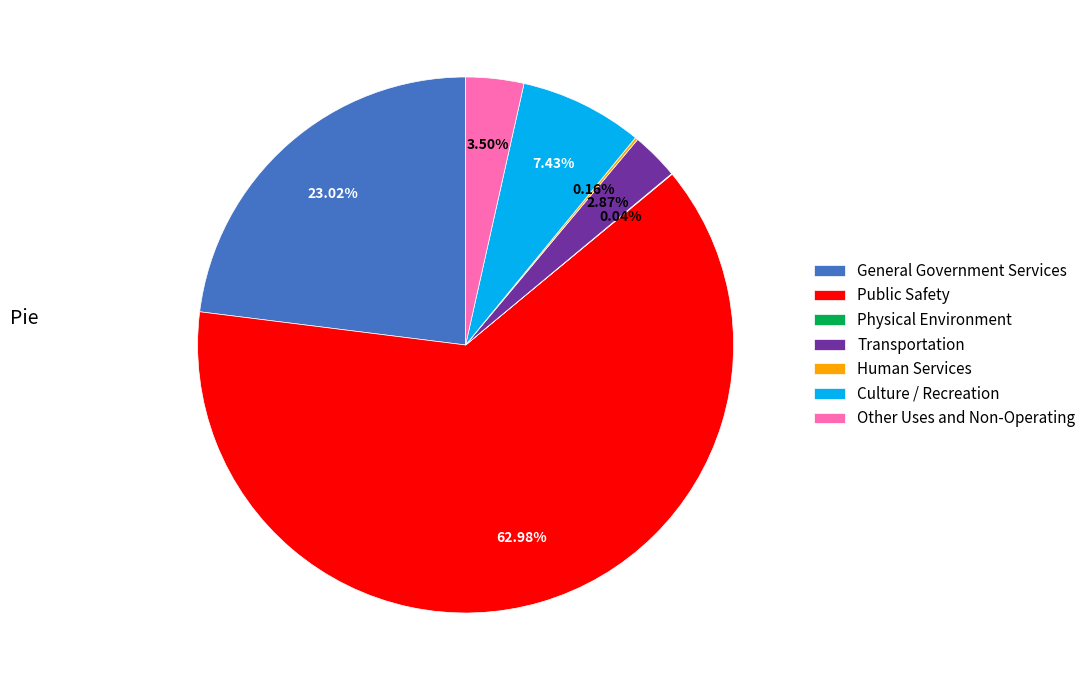

Which has a higher value, General Government Services or Culture / Recreation?

General Government Services